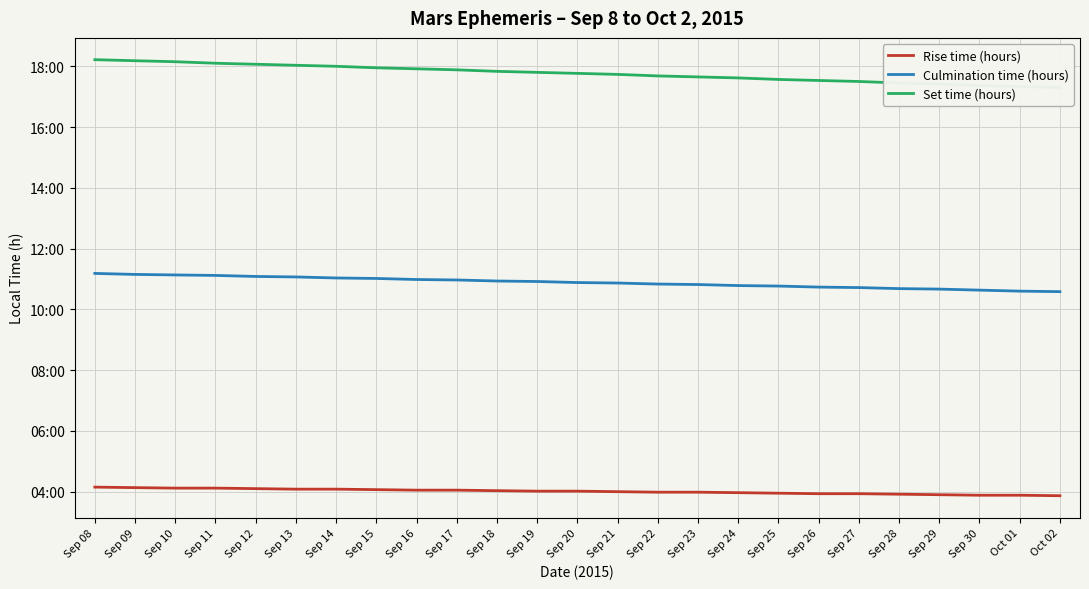

What is the value of the Rise time (hours) point at the 14th from the left?

4.0